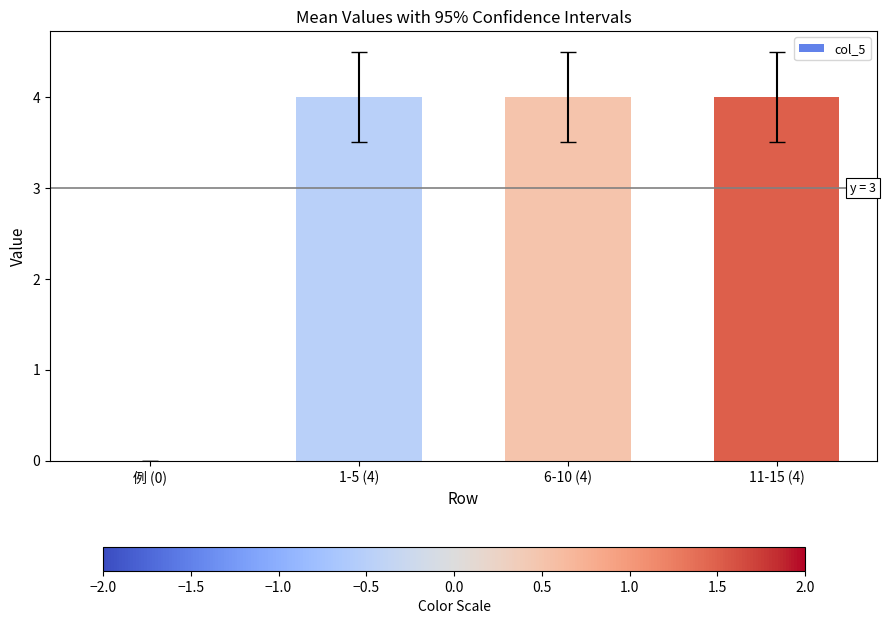

What is the maximum value shown in the chart?

4